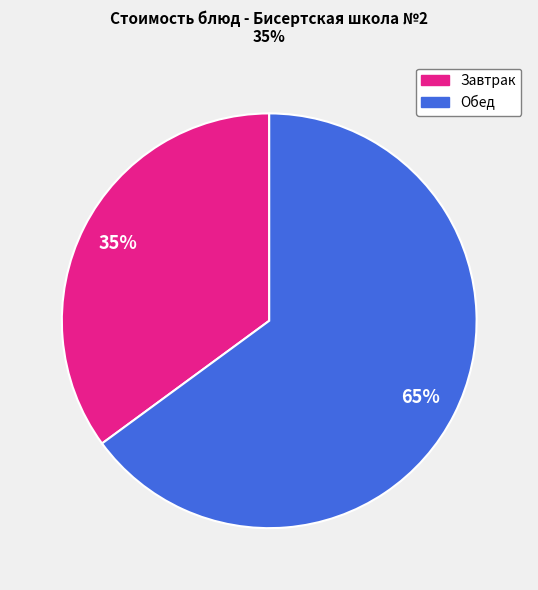

Does any single category account for the majority?

Yes